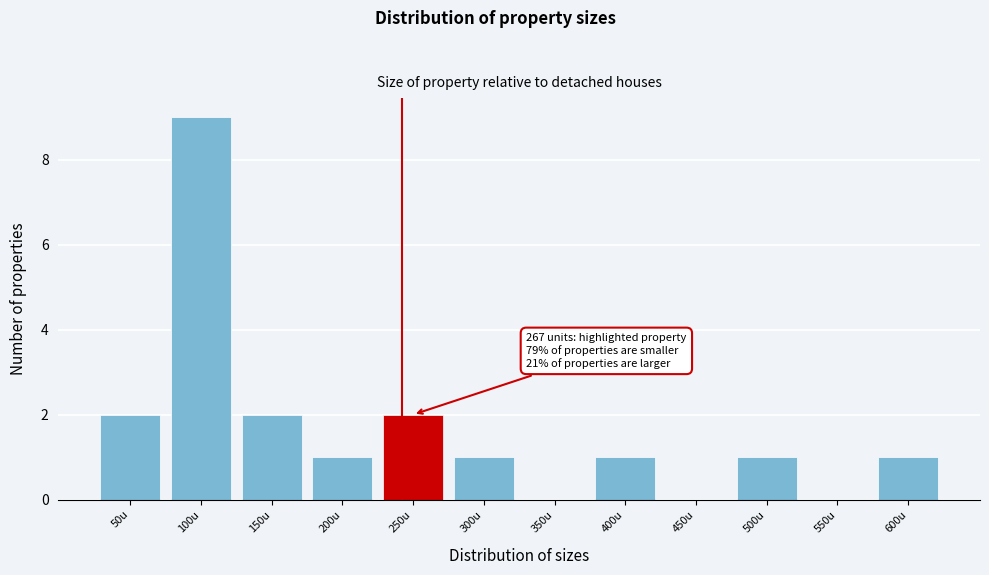

Reading right to left, list all the values displayed in this chart.

600u=1	550u=0	500u=1	450u=0	400u=1	350u=0	300u=1	250u=2	200u=1	150u=2	100u=9	50u=2